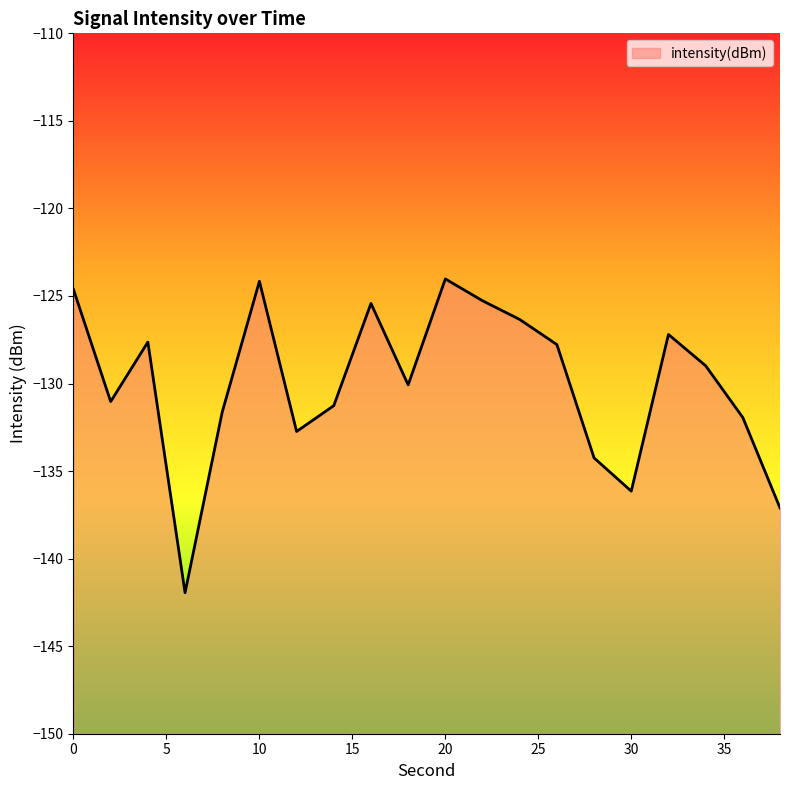

Where is the data nearest to the value -132?

36